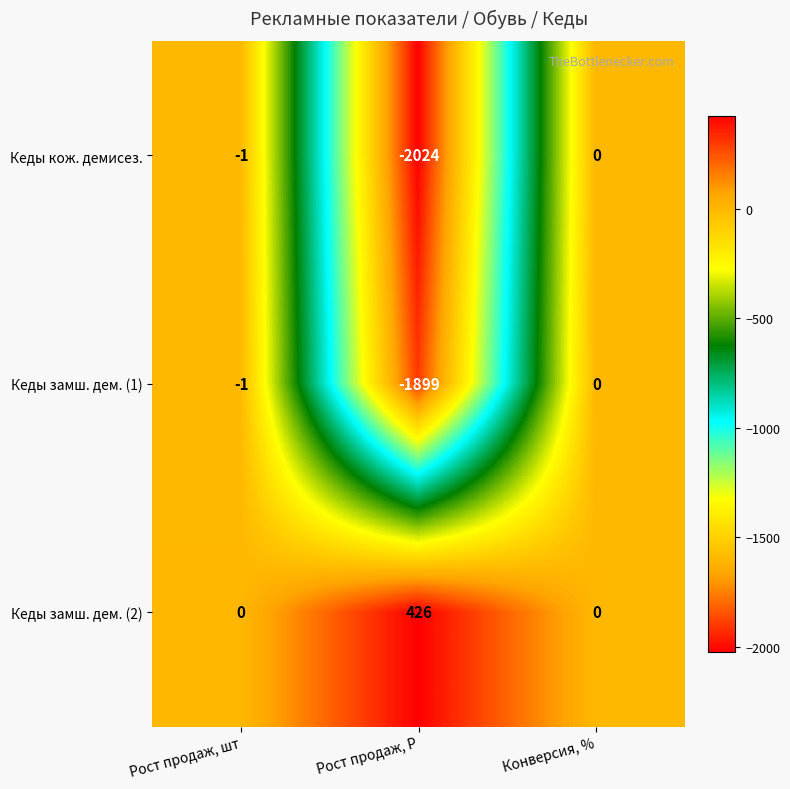

The Кеды кож. демисез. series shows 0 at Конверсия, %. True or false?

True